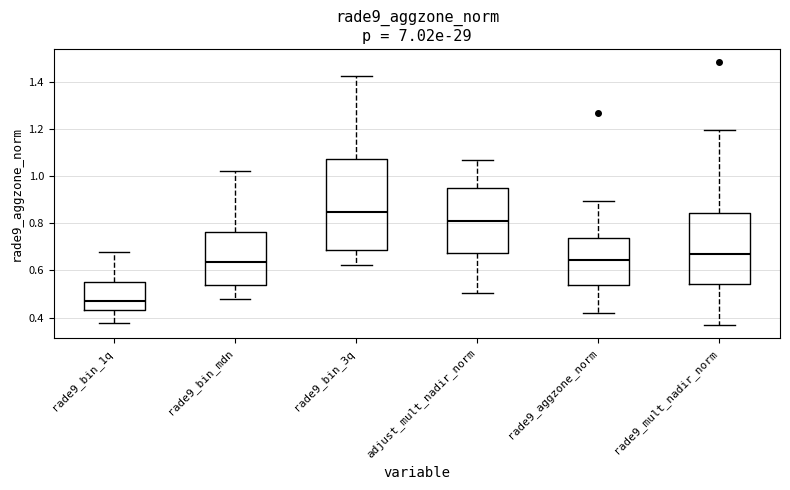

Reading left to right, read every box against the y-axis: the position of its median line, the range the box covers, and the ends of its whiskers. The values are not printed on the chart, so give them approximately, as read against the axis.

rade9_bin_1q: median 0.48, box 0.44 to 0.56, whiskers 0.38 to 0.68
rade9_bin_mdn: median 0.64, box 0.54 to 0.76, whiskers 0.48 to 1.02
rade9_bin_3q: median 0.84, box 0.68 to 1.08, whiskers 0.62 to 1.42
adjust_mult_nadir_norm: median 0.80, box 0.68 to 0.96, whiskers 0.50 to 1.06
rade9_aggzone_norm: median 0.64, box 0.54 to 0.74, whiskers 0.42 to 0.90
rade9_mult_nadir_norm: median 0.66, box 0.54 to 0.84, whiskers 0.36 to 1.20